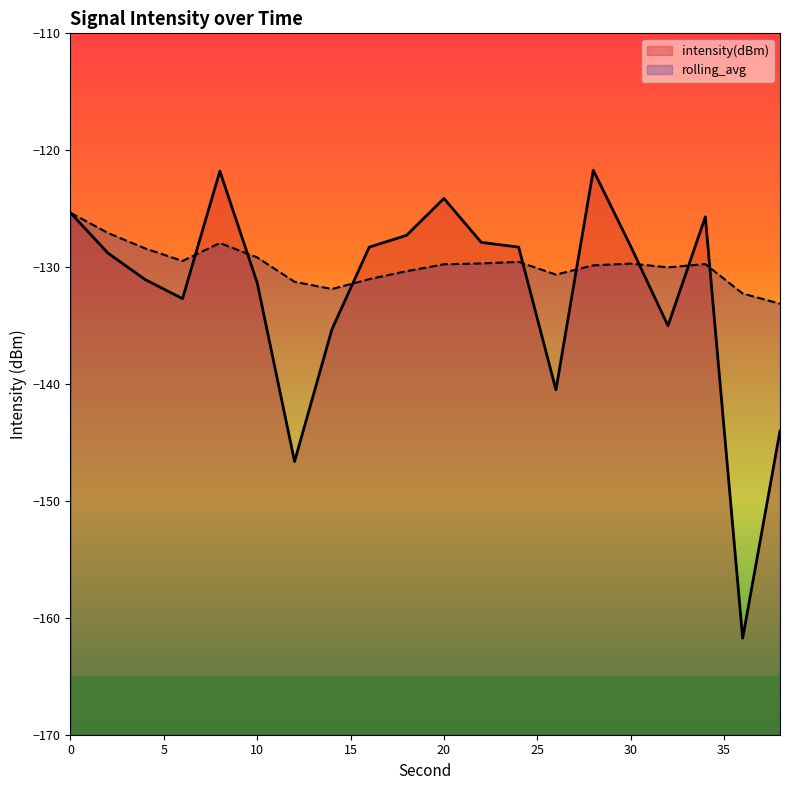

After their last crossing, which series has the higher values: intensity(dBm) or rolling_avg?

rolling_avg